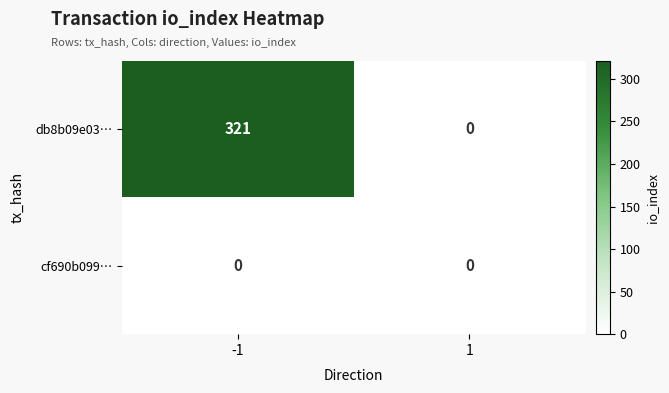

Reading right to left, what are all the values shown in this chart?

db8b09e03…: 0	321
cf690b099…: 0	0